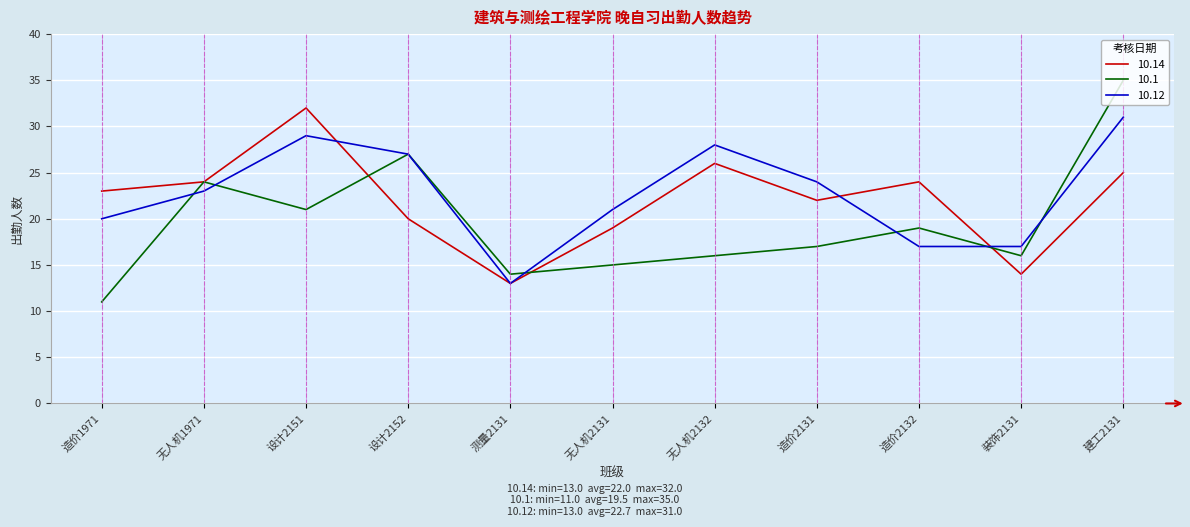

Between 设计2152 and 无人机2132, which series saw the biggest shift?

10.1